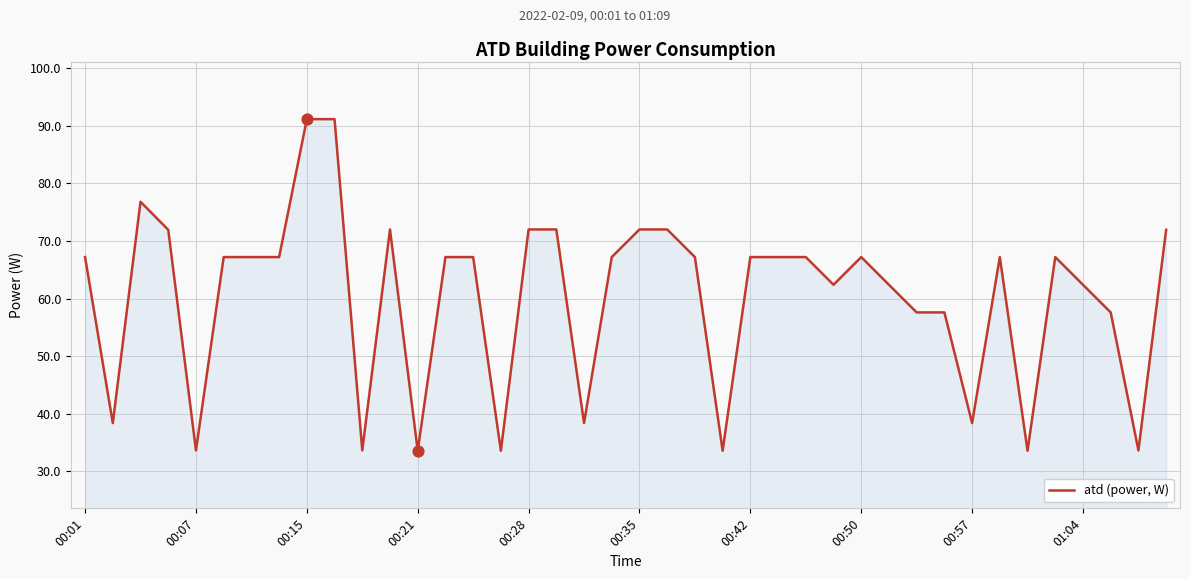

What is the minimum value shown in the chart?

33.6